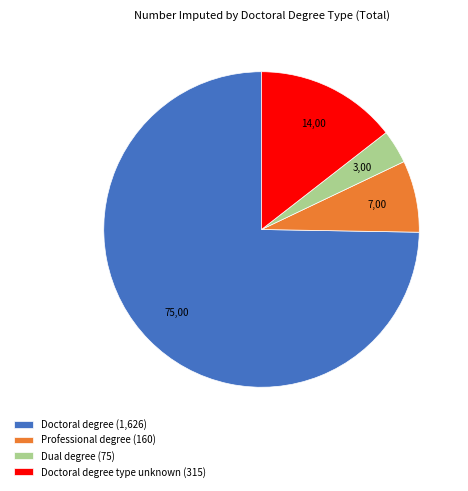

Do Doctoral degree (1,626) and Professional degree (160) together represent more than half of the pie?

Yes